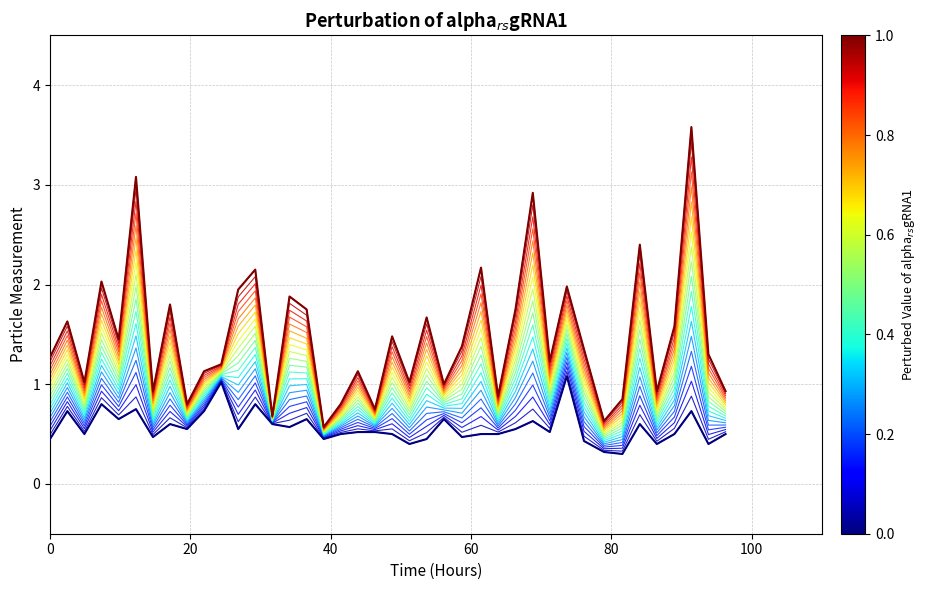

Which series has the largest total across all categories?

blend_19.00